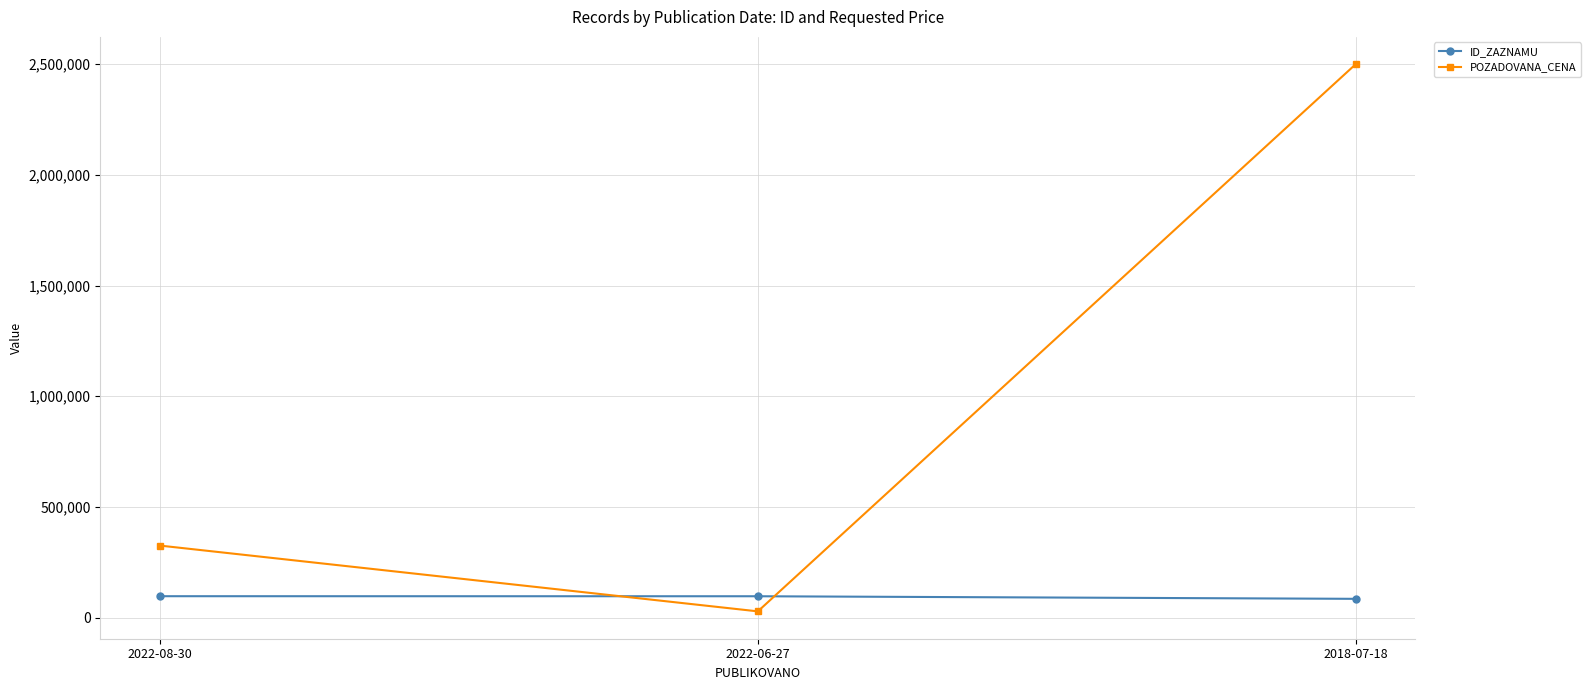

What is the difference between the highest and lowest values at 2018-07-18?

2414966